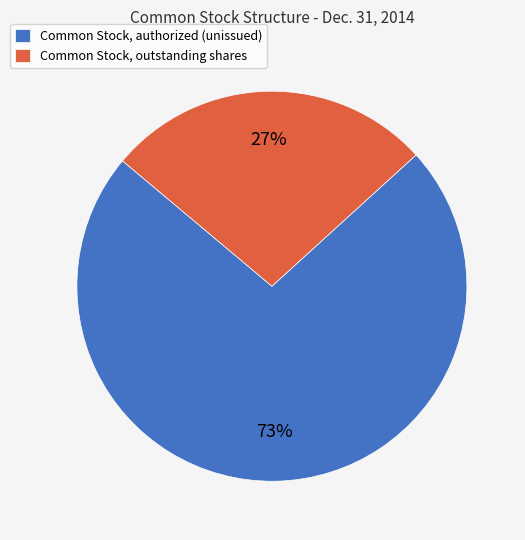

True or false: Common Stock, outstanding shares accounts for 17% of the total.

False